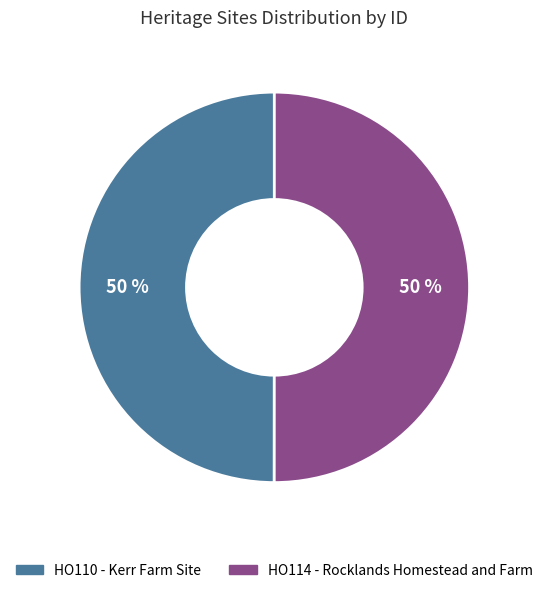

Count the number of slices in the pie.

2